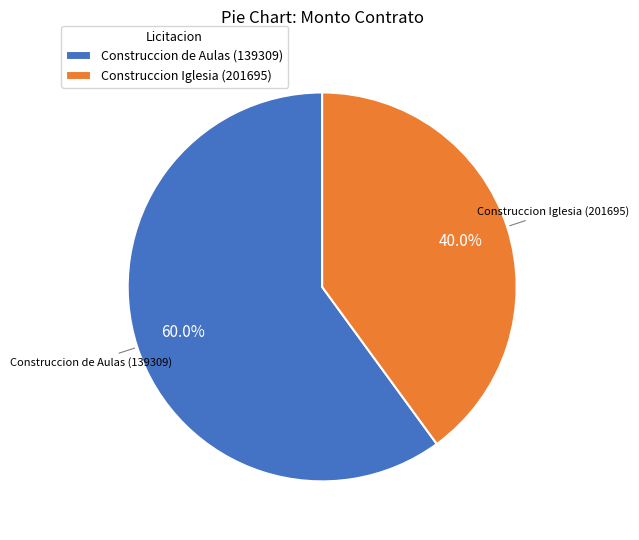

Is Construccion de Aulas (139309) the majority of the pie?

Yes